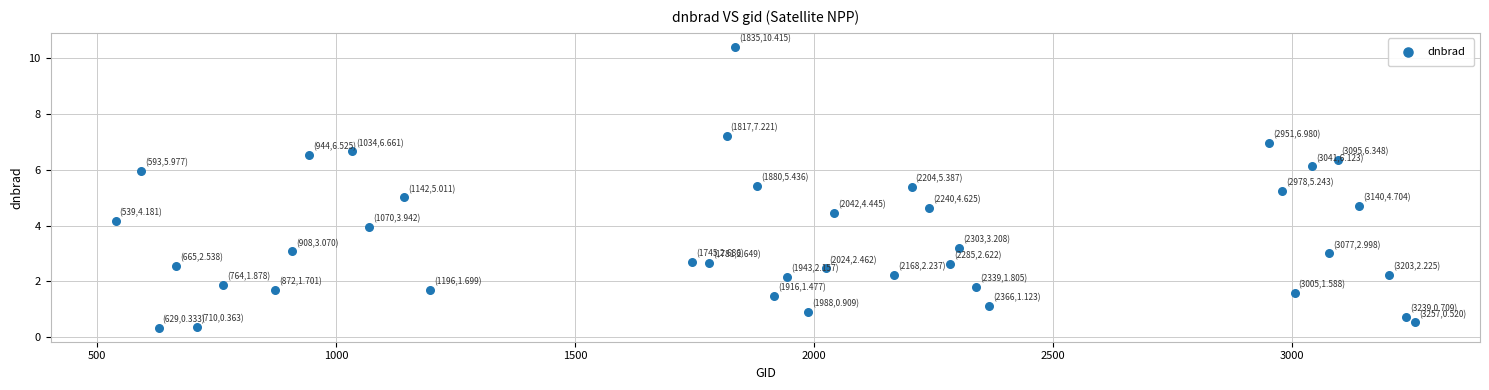

What is the range of Y values (max minus min)?

10.1